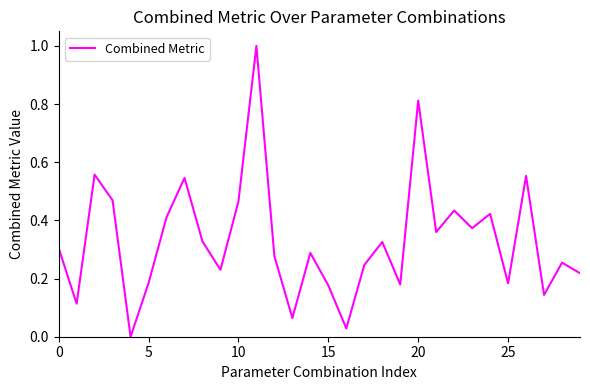

What is the maximum value shown in the chart?

1.0